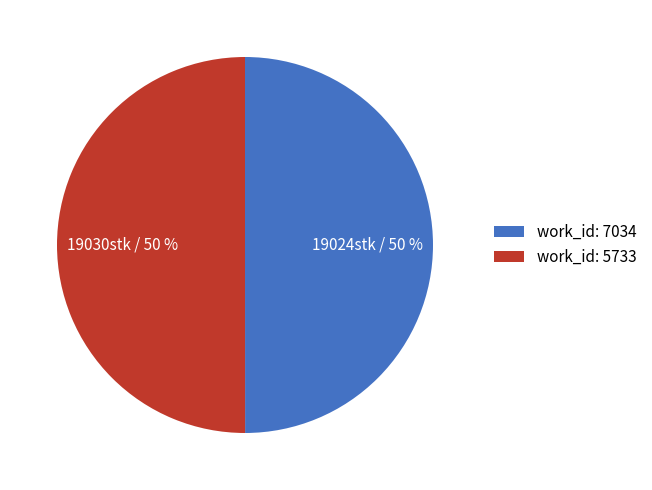

To the nearest percent, what portion does work_id: 7034 represent?

50%